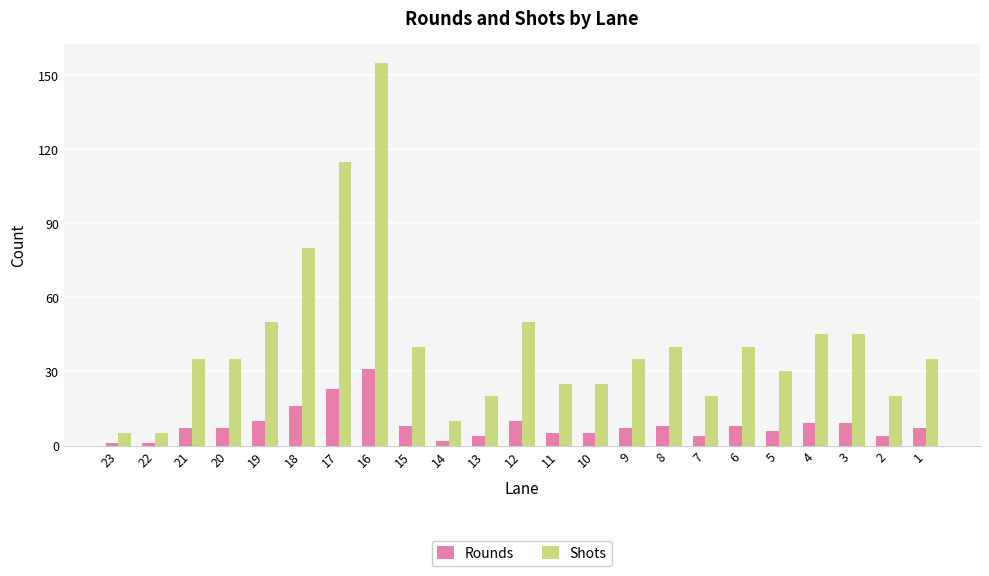

Which series changed the most between 18 and 7?

Shots